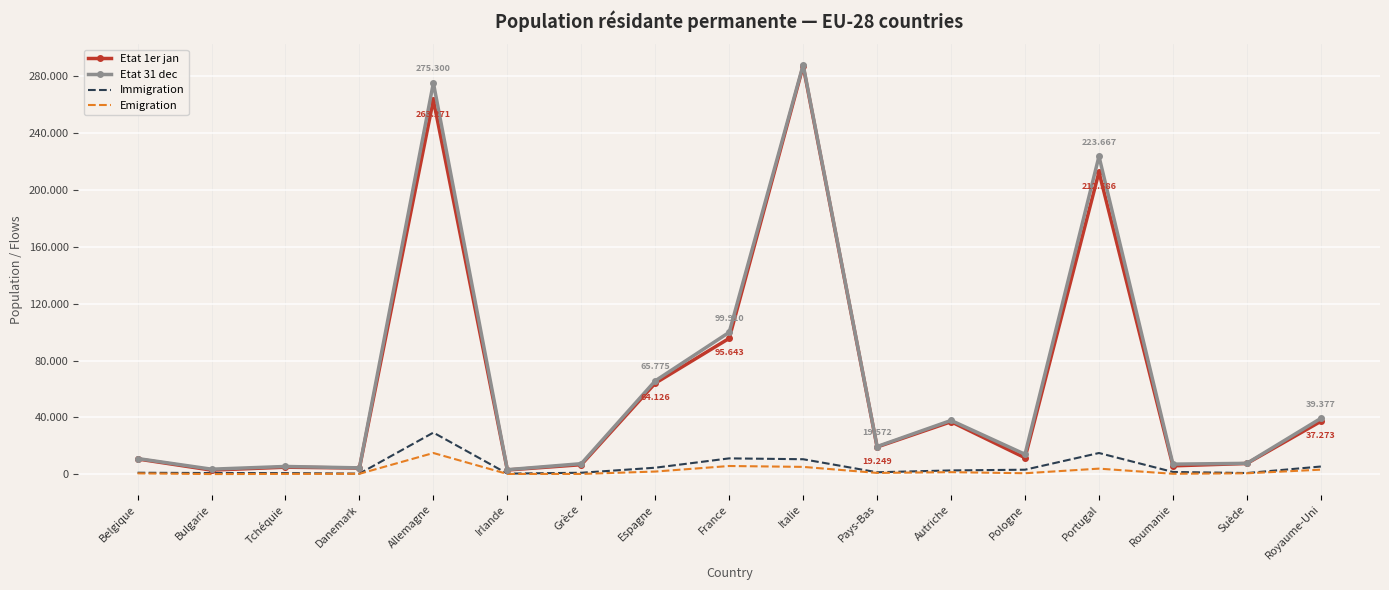

At which label does Emigration first exceed 796?

Allemagne